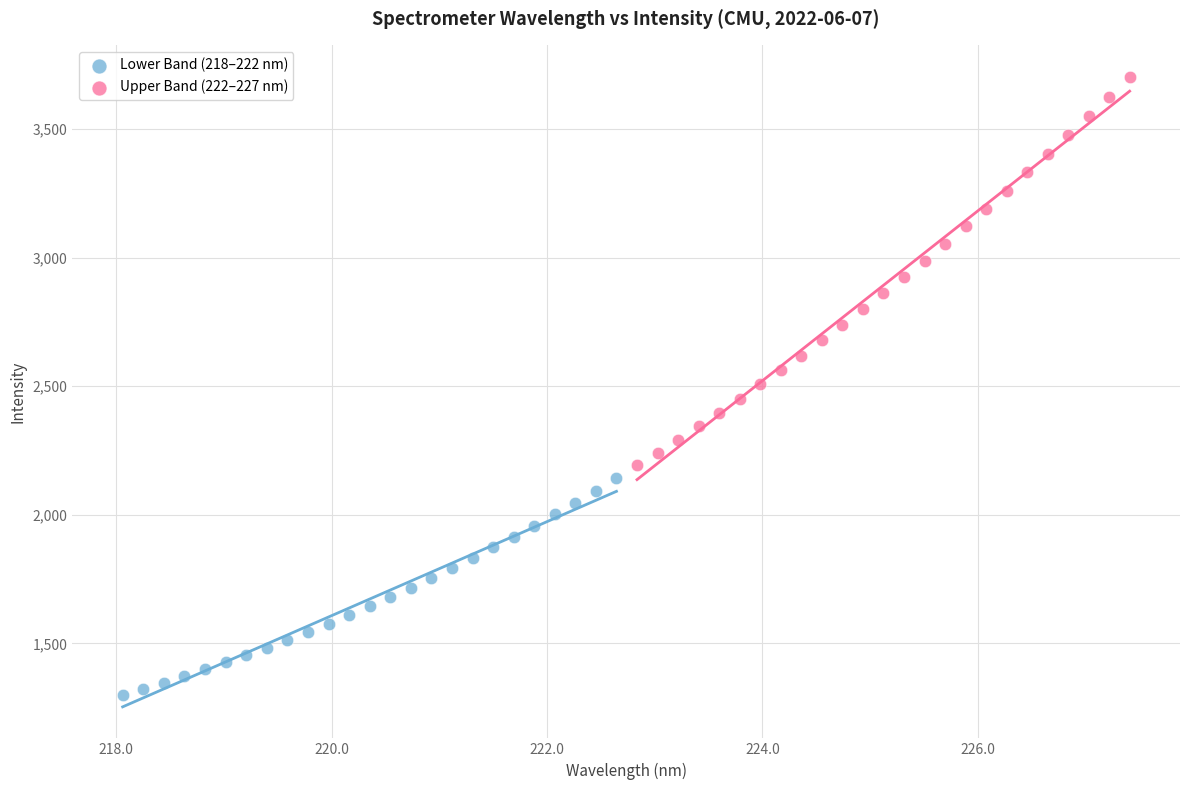

Which series contains the lowest Y value?

Lower Band (218–222 nm)